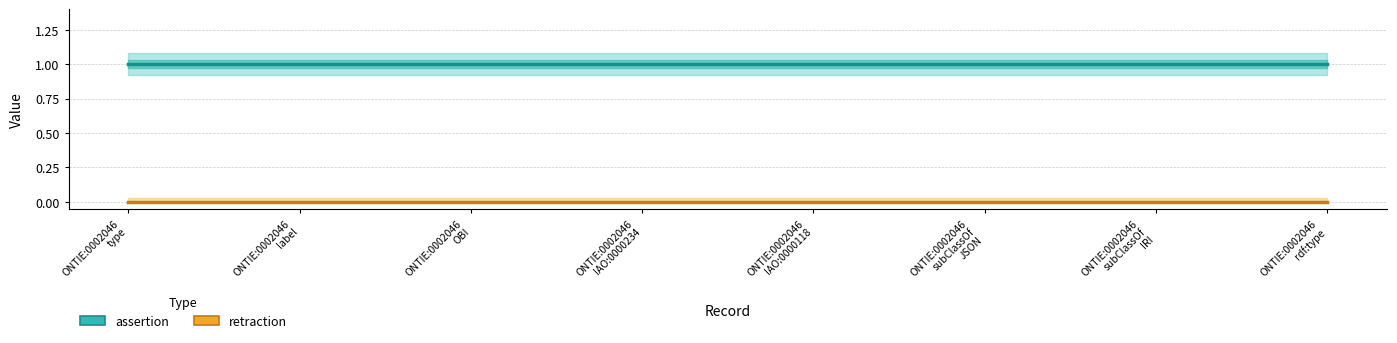

True or false: assertion has more than 0 points higher than both neighbors.

False